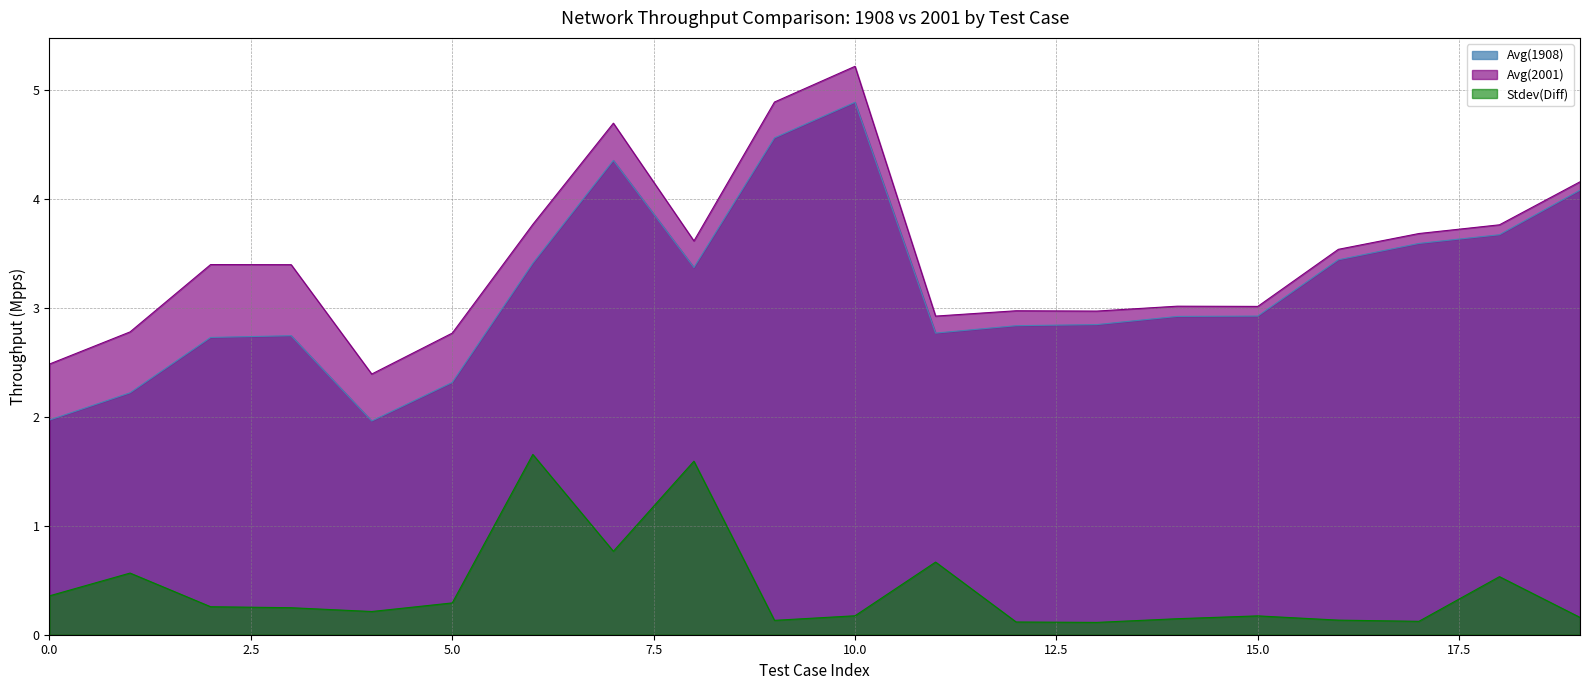

What is the sum of the Stdev(Diff) values at 17 and Avg(2001)?

0.7